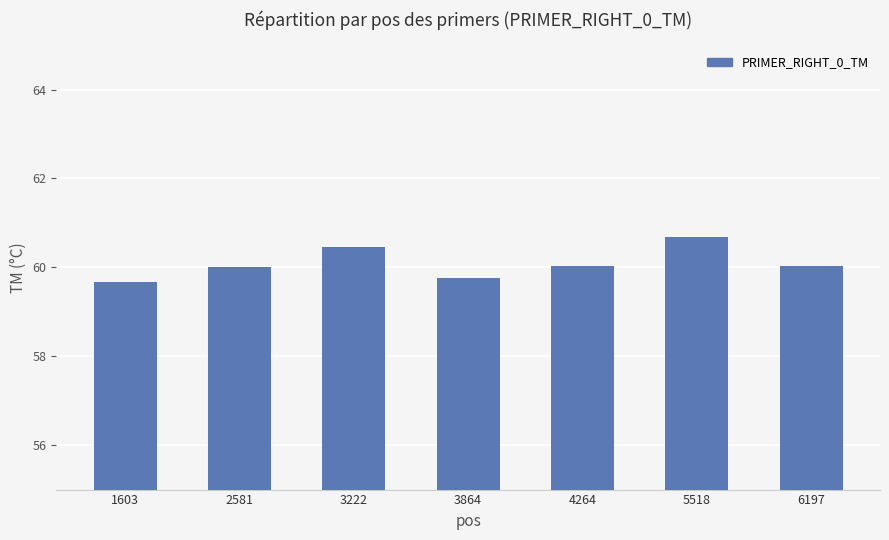

What is the difference between the maximum and minimum values?

1.0